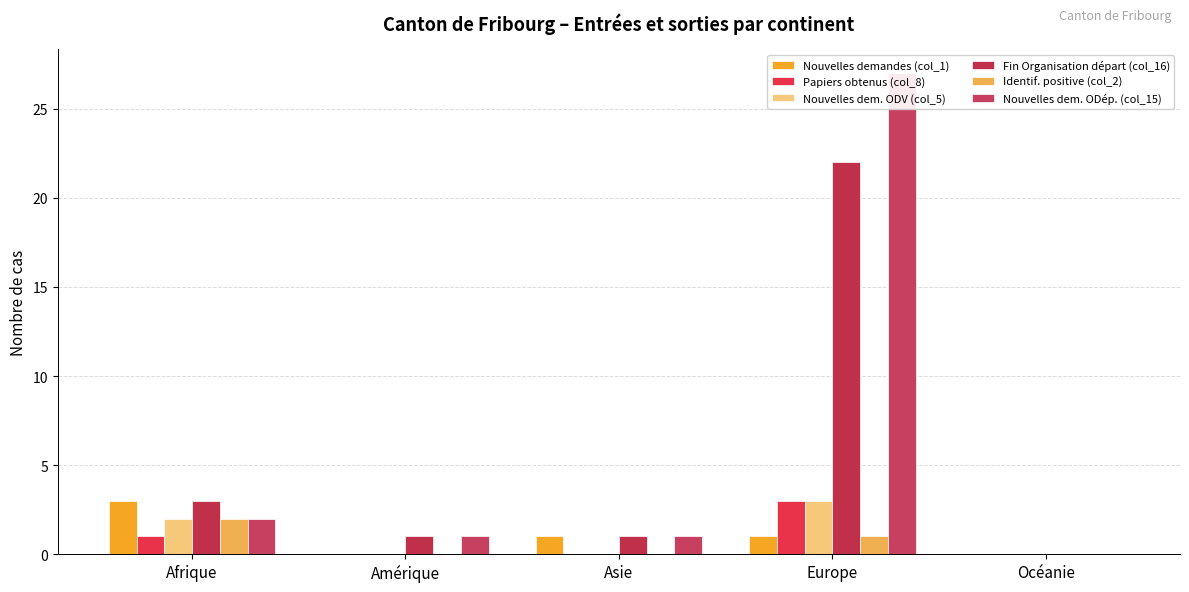

Rank the series by their maximum value, from lowest to highest.

Identif. positive (col_2), Nouvelles demandes (col_1), Papiers obtenus (col_8), Nouvelles dem. ODV (col_5), Fin Organisation départ (col_16), Nouvelles dem. ODép. (col_15)